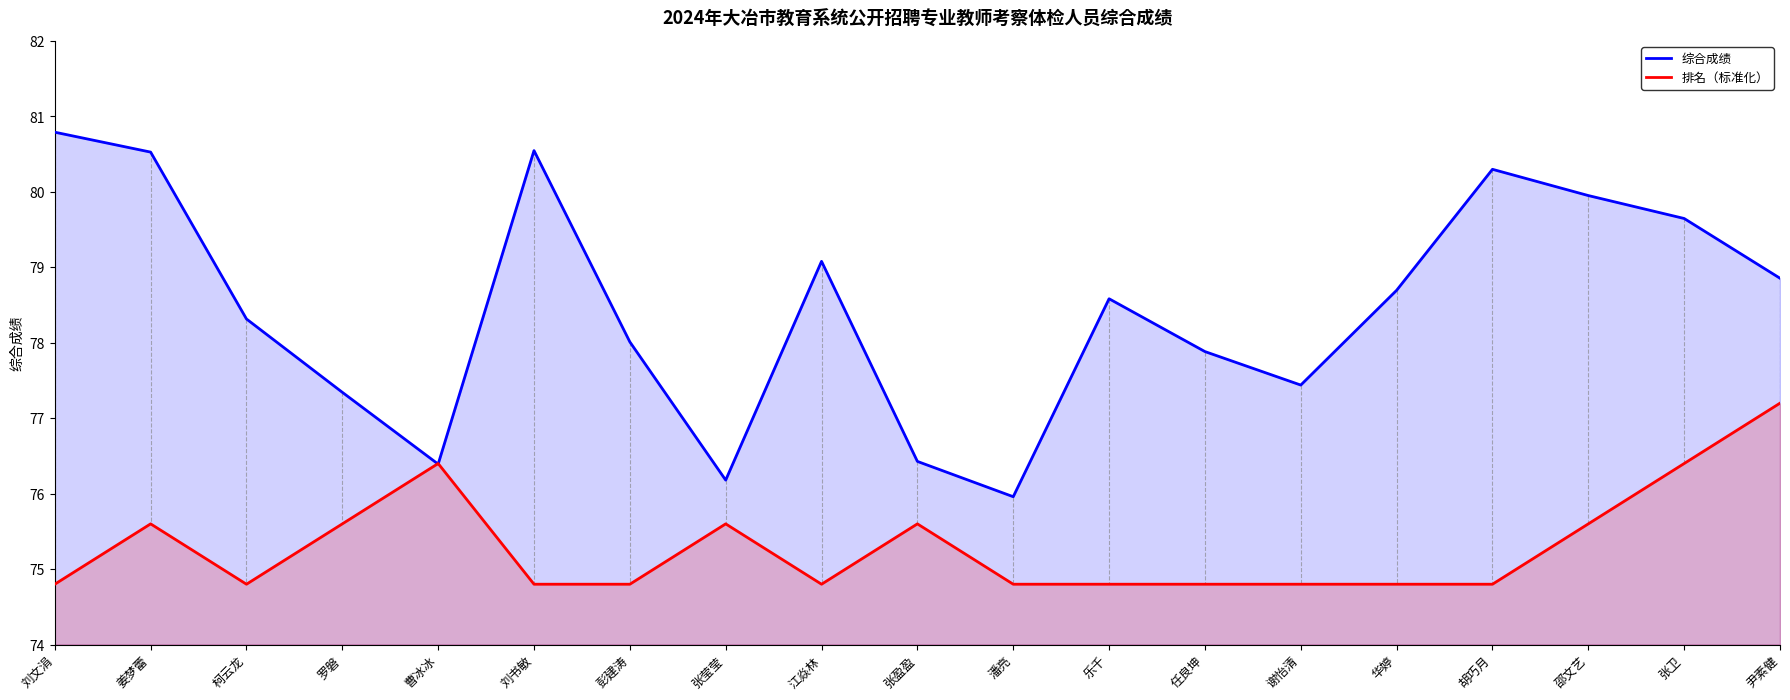

After their last crossing, which series has the higher values: 排名（标准化） or 综合成绩?

综合成绩